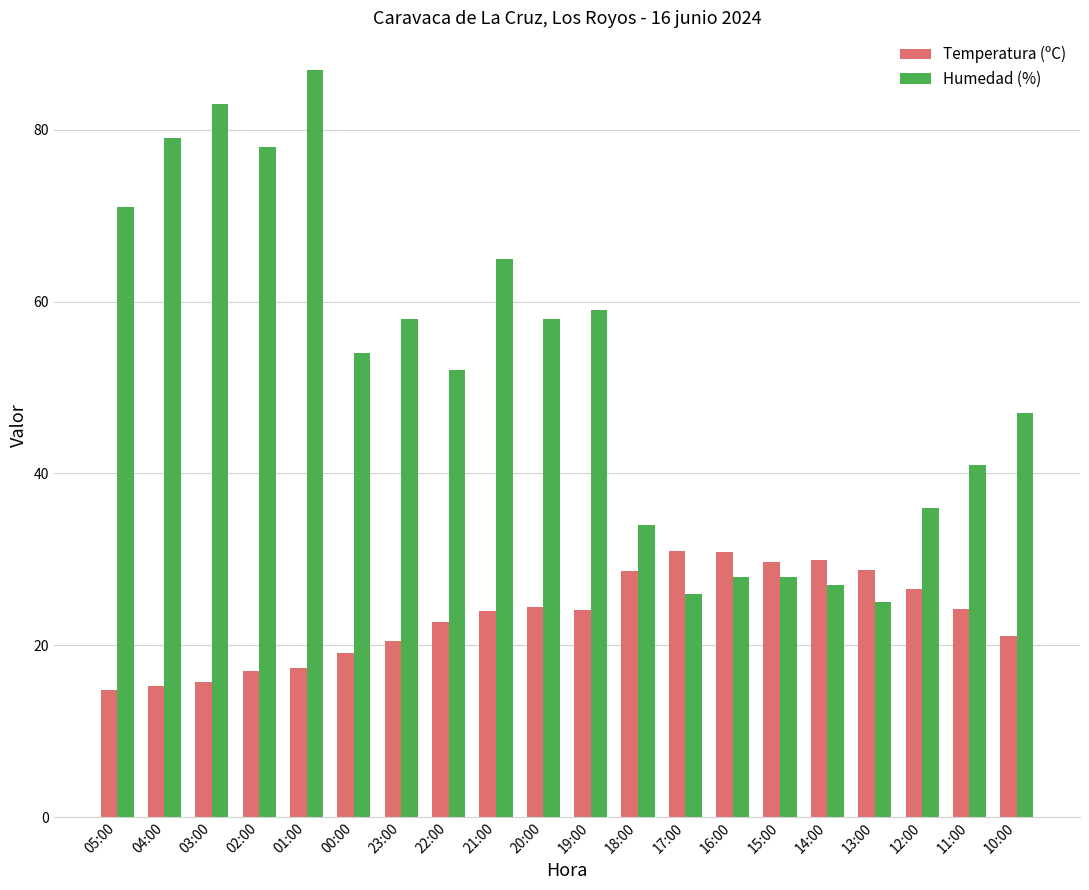

The value of Humedad (%) at 15:00 is 37.5. True or false?

False